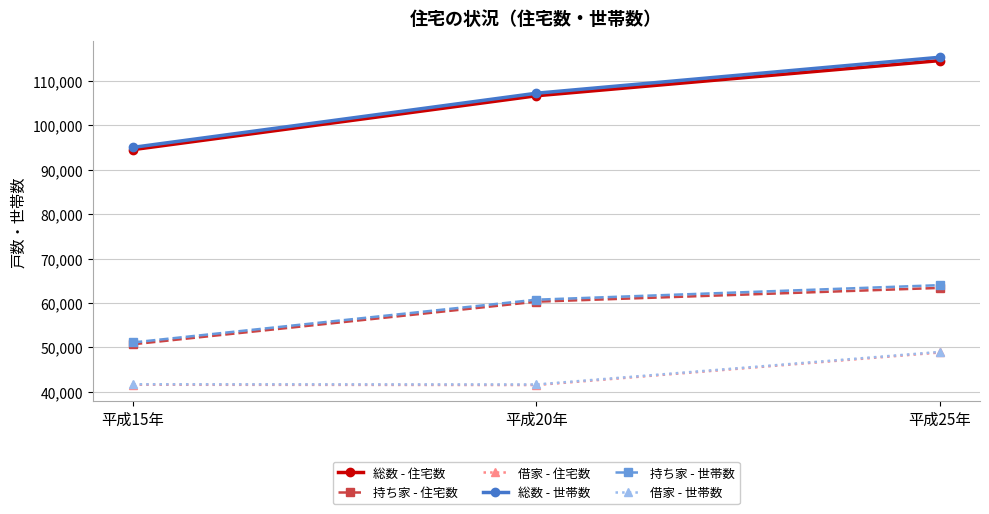

What is the smallest value displayed?

41550